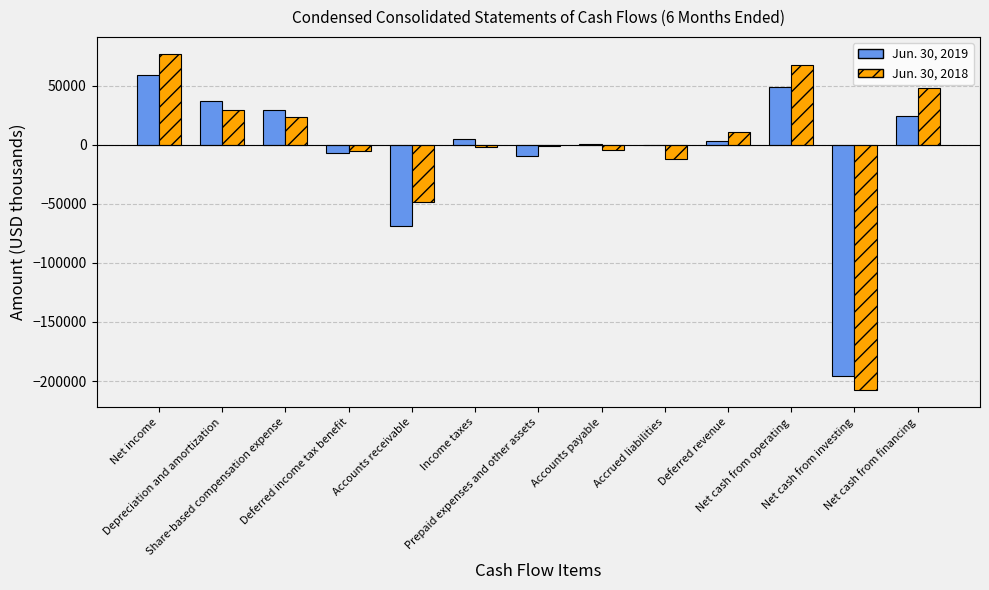

What value does the Jun. 30, 2018 series have at Net cash from operating?

67230